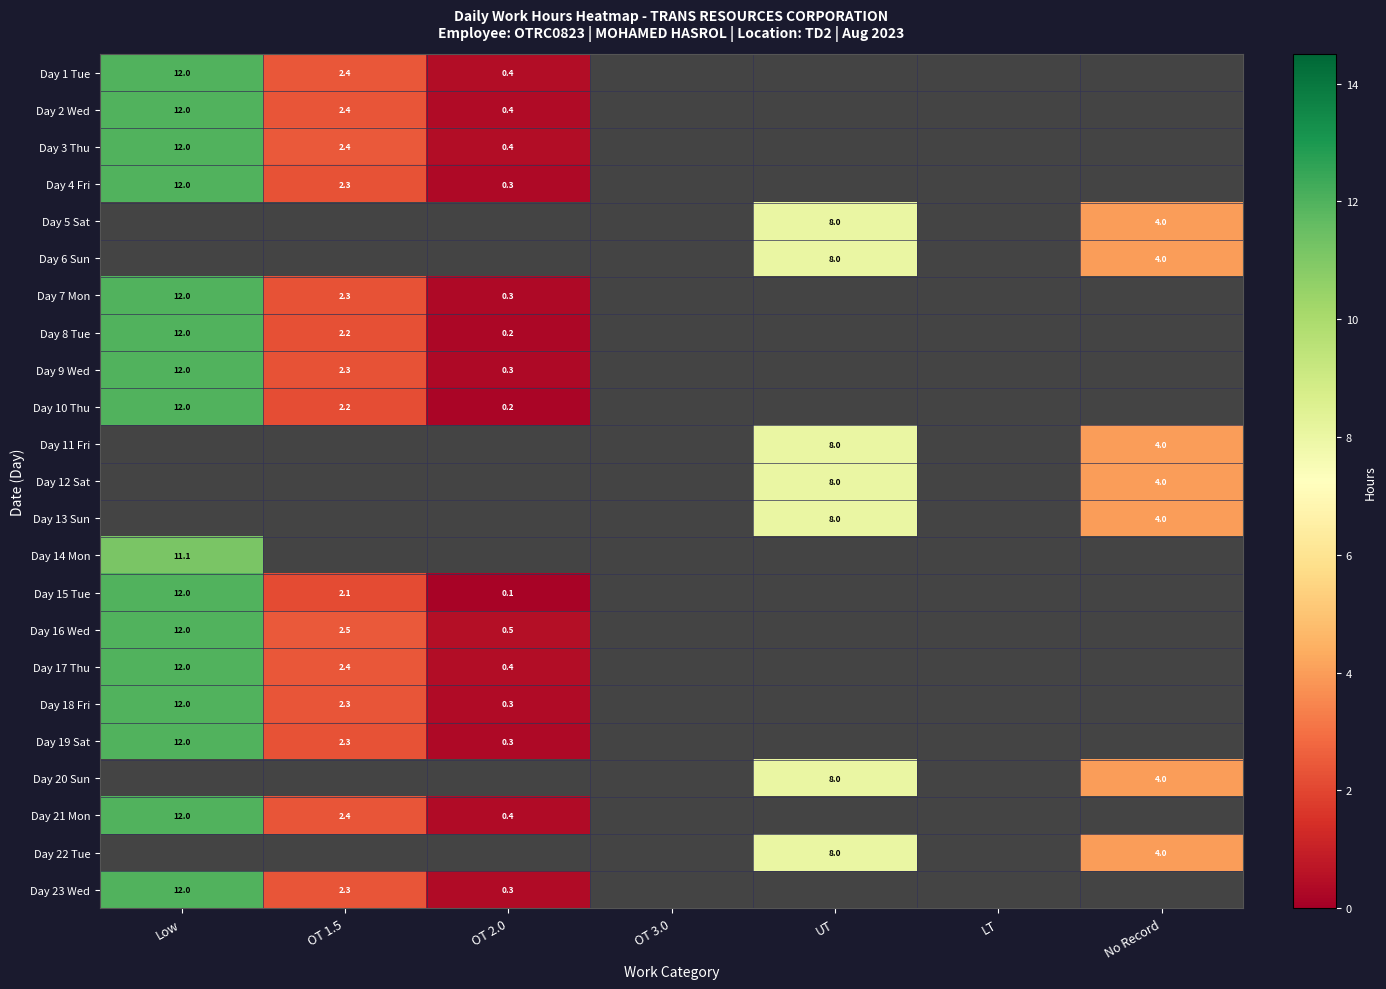

Is it true that Day 18 Fri equals 12.0 at Low?

True